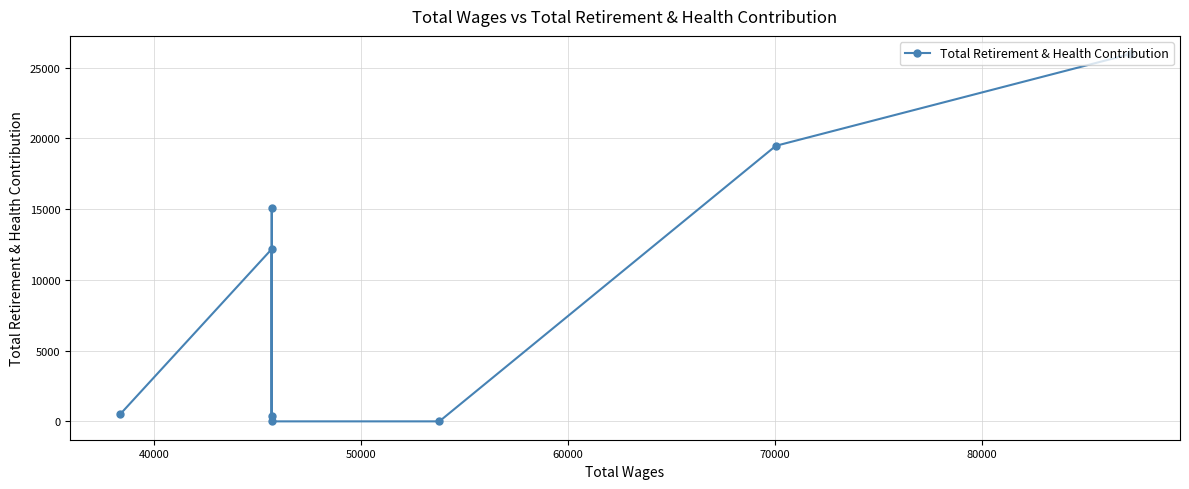

How many values are below 12178?

4